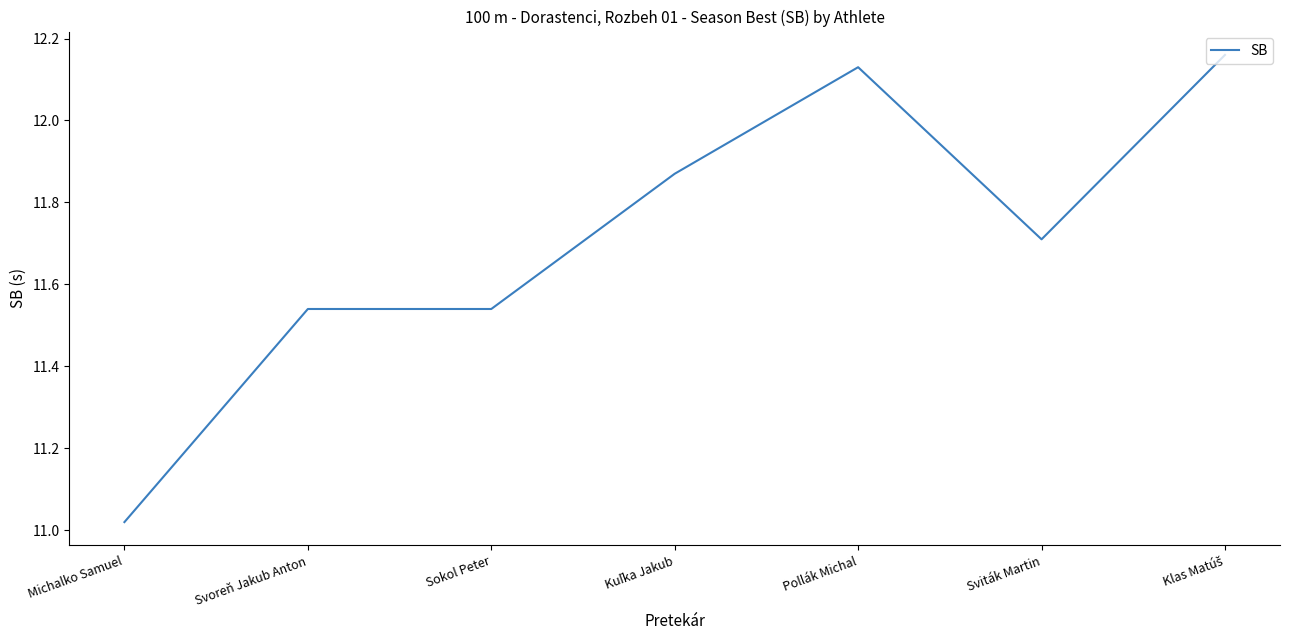

The chart shows a value of 3.6 at Svoreň Jakub Anton. True or false?

False